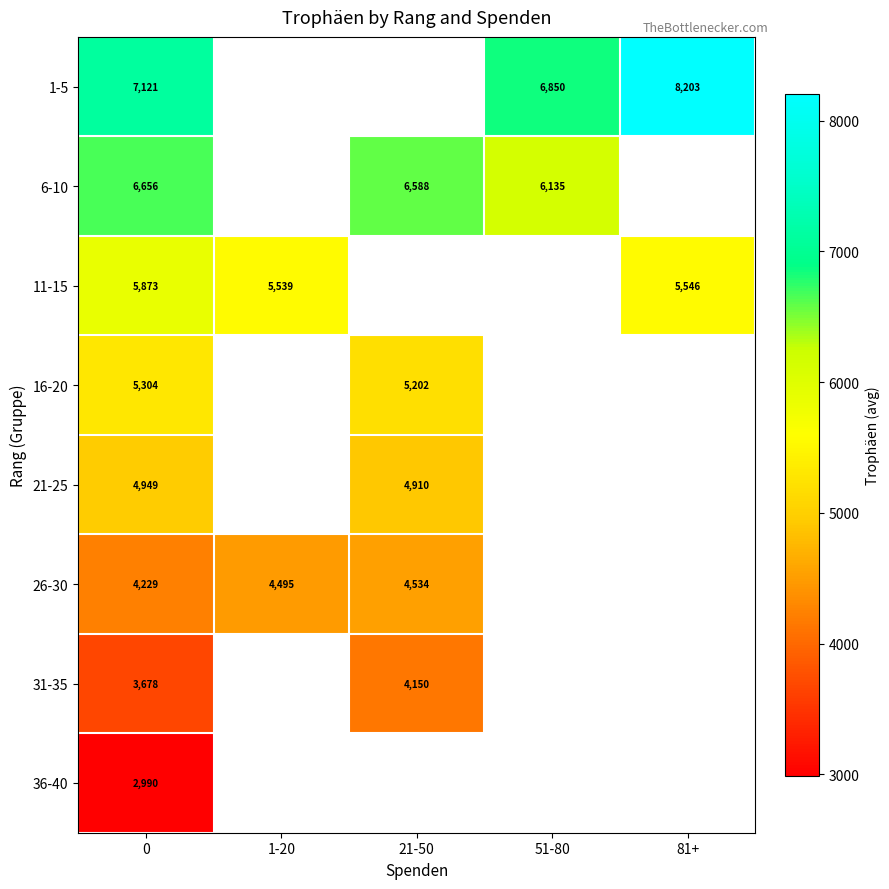

Which has a higher value, 81+ or 21-50?

21-50